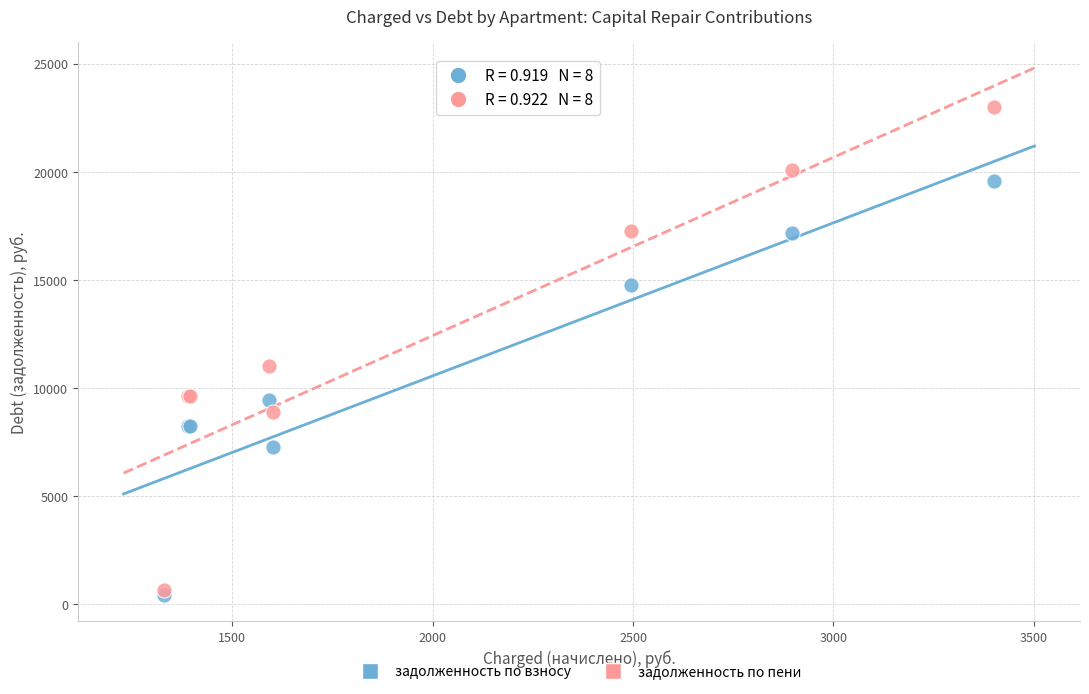

Which series has the largest Y range (max minus min)?

задолженность по пени